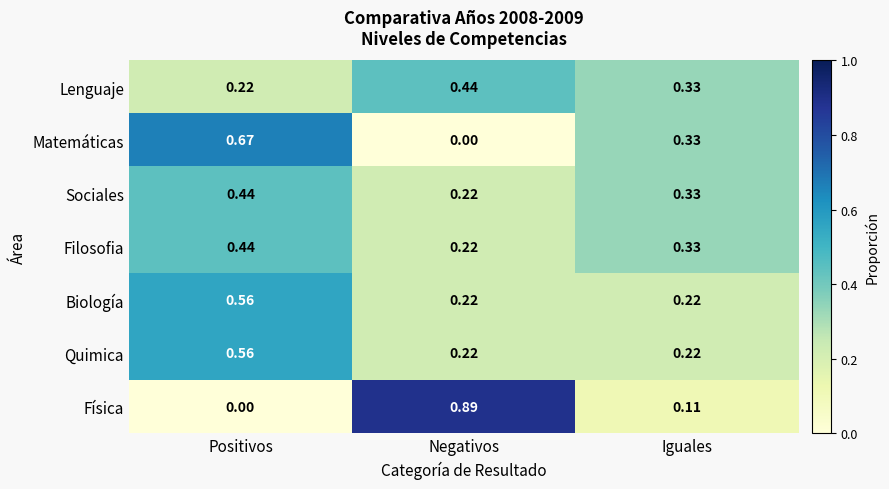

At which category does the chart reach its peak across all series?

Negativos